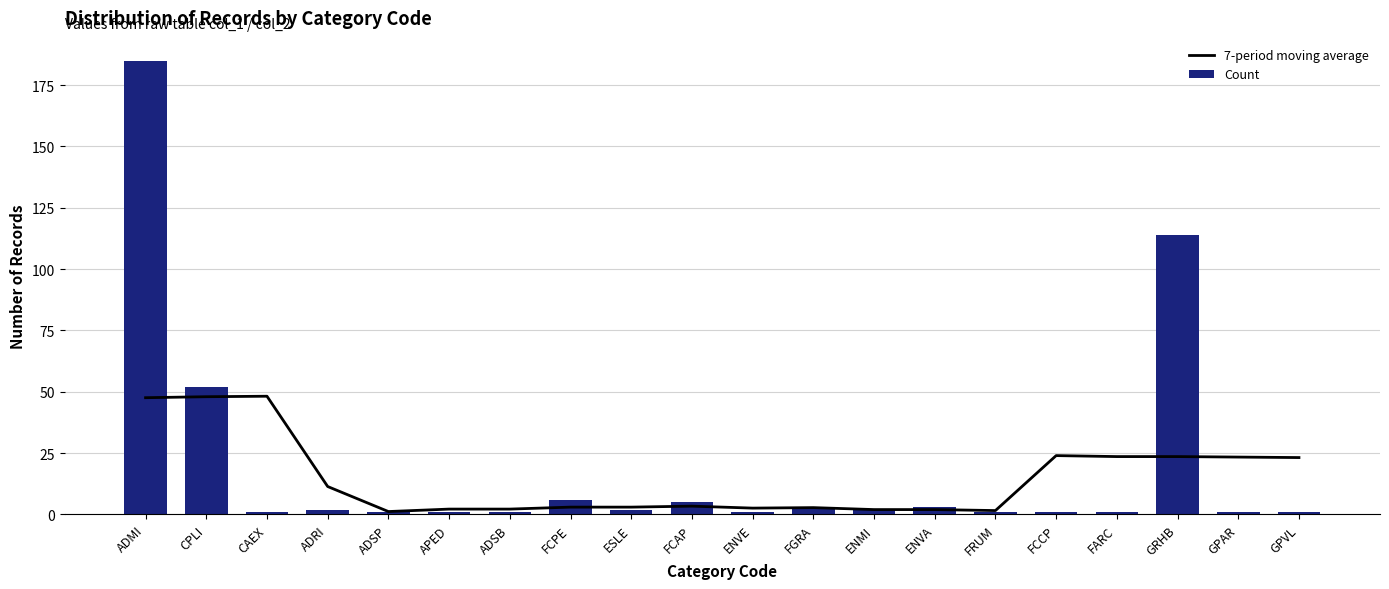

At which label does Count first exceed 2?

ADMI